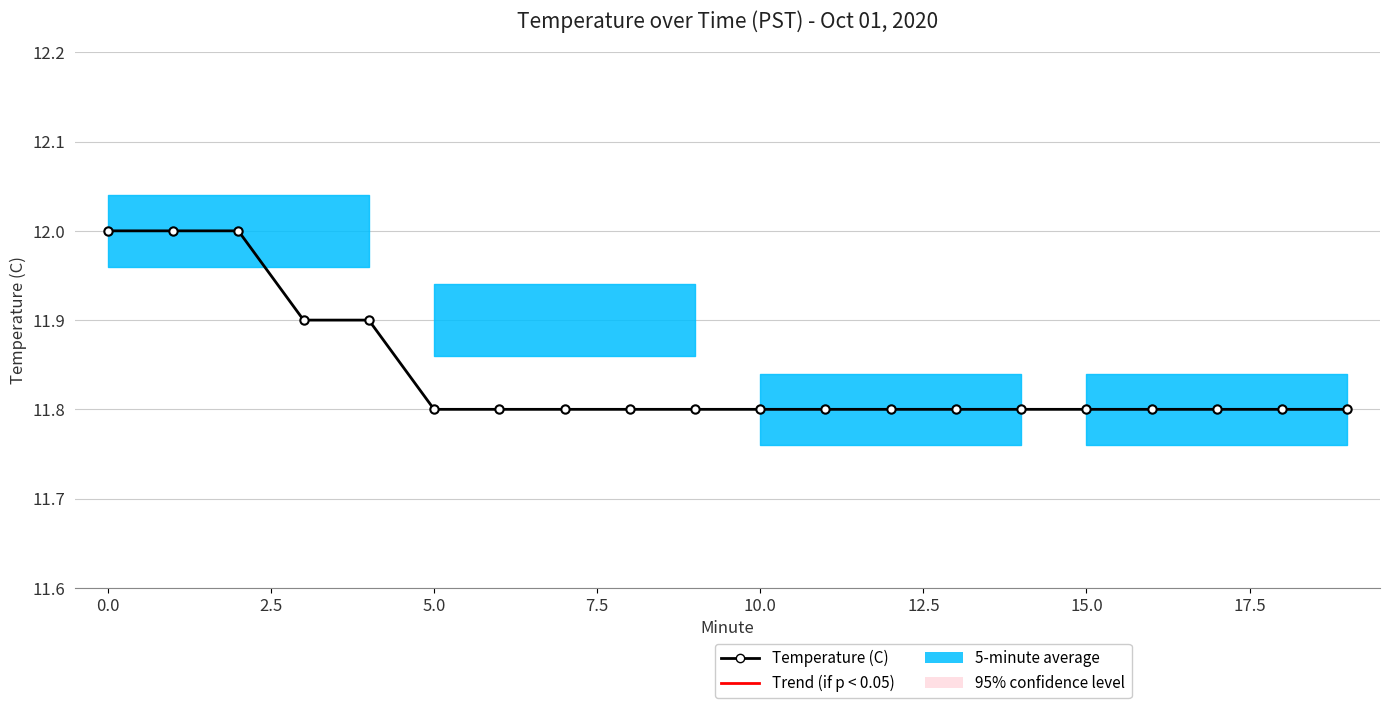

Is it true that the value at 11 is 20.0?

False